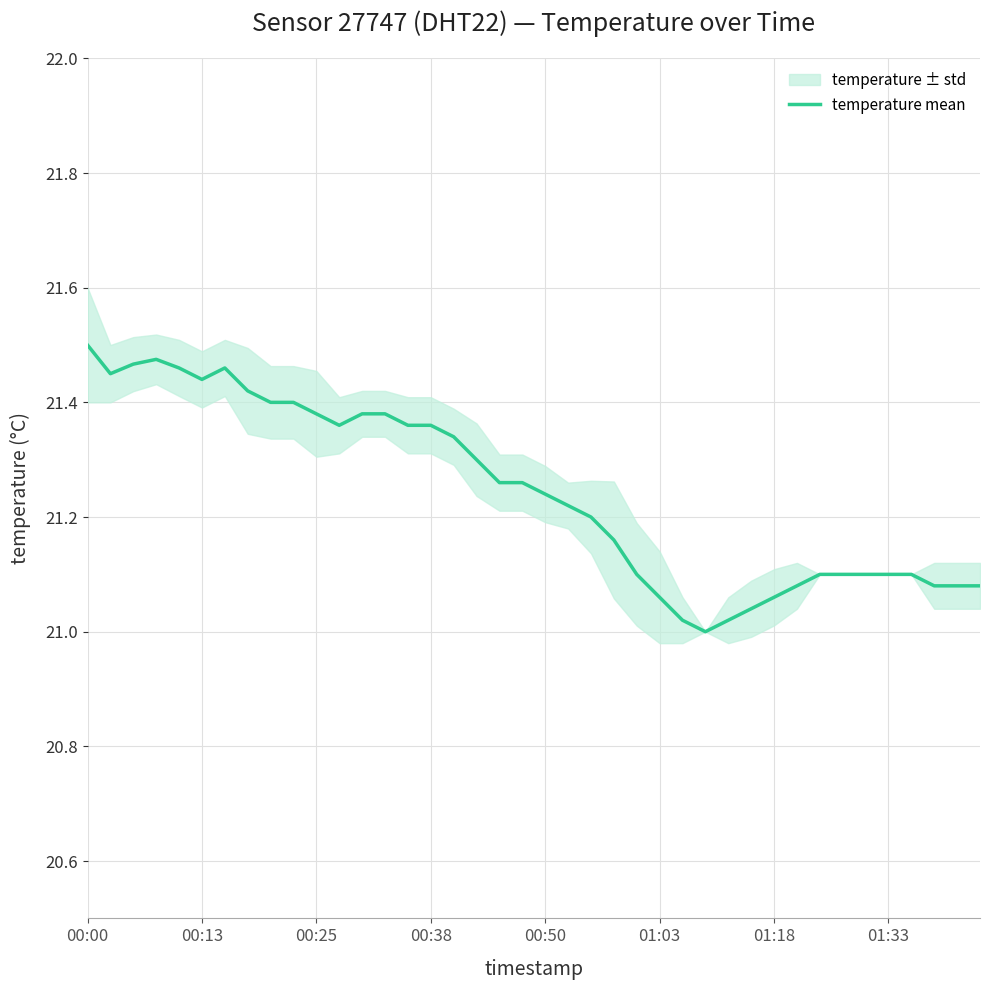

What is the approximate value at 14?

21.4